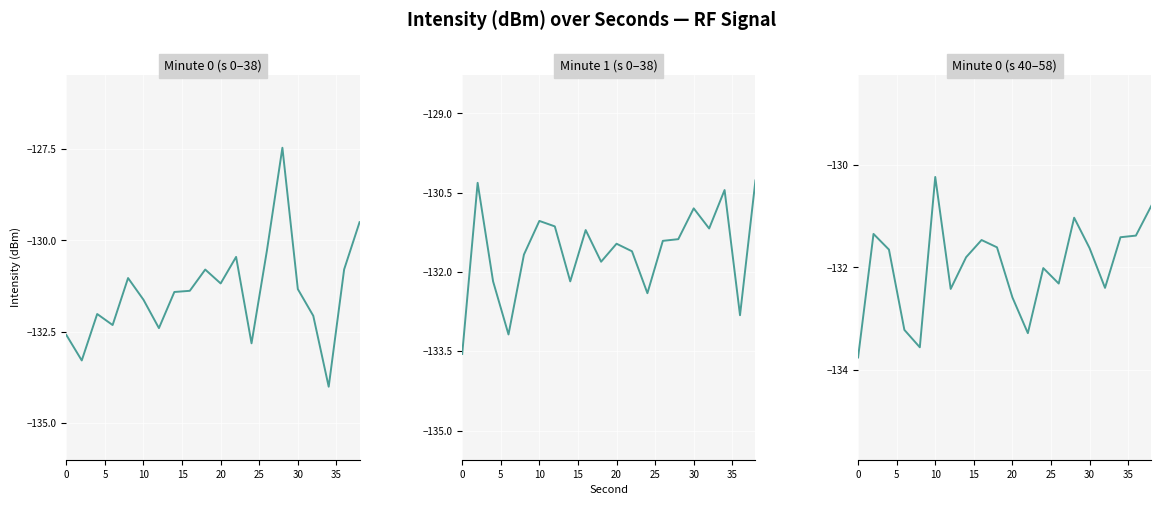

True or false: 11:00 and 11:00 (tail) cross at least once.

True